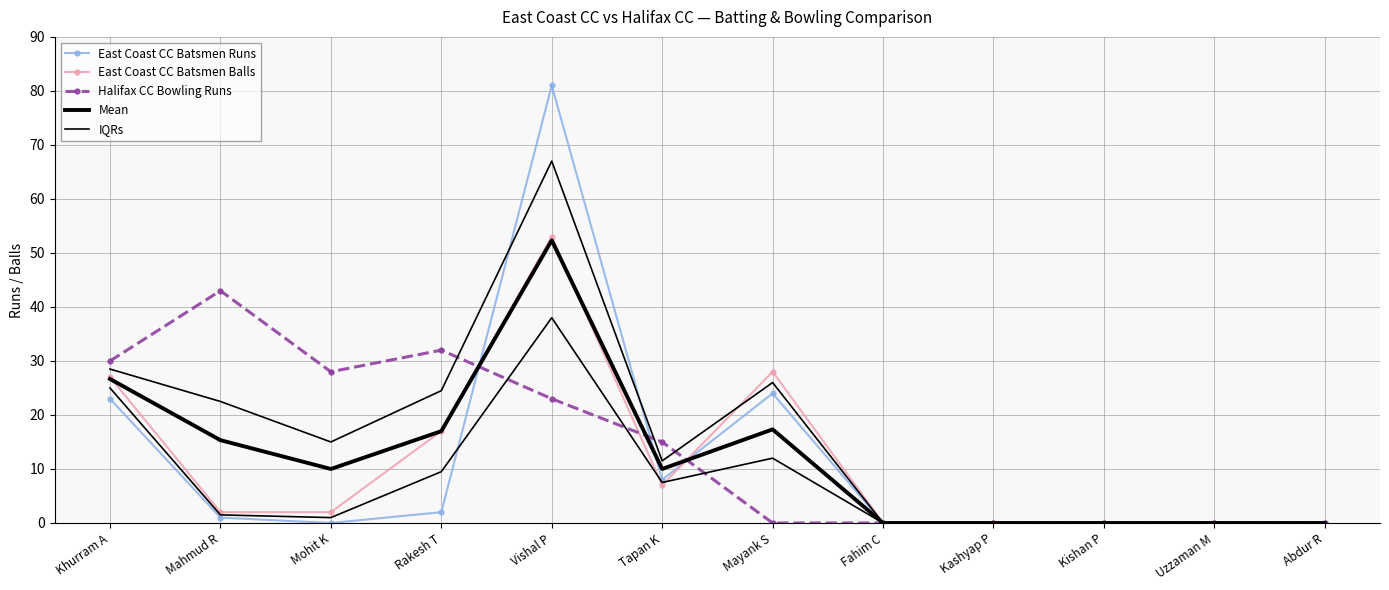

Rank the series at Fahim C from highest to lowest value.

East Coast CC Batsmen Runs, East Coast CC Batsmen Balls, Halifax CC Bowling Runs, Mean, IQRs